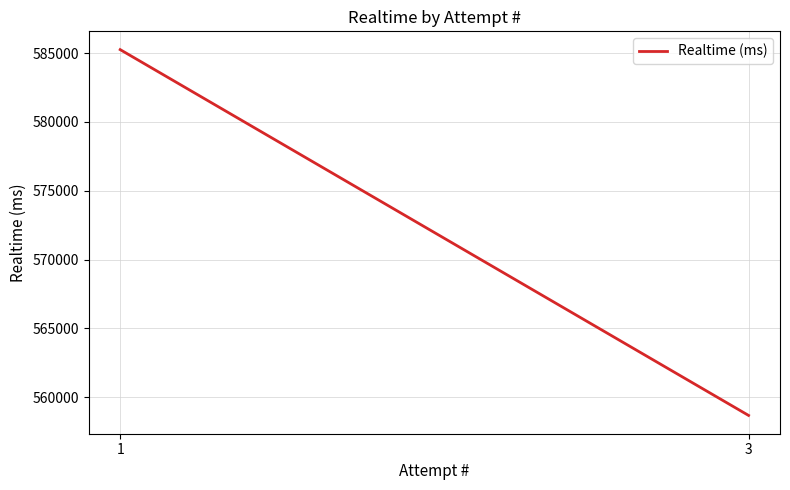

What is the value of the 2nd point from the left?

558675